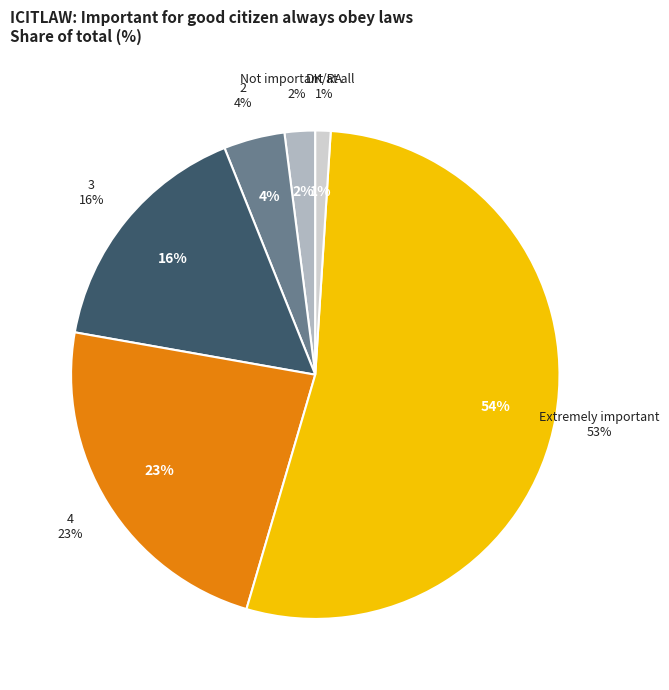

The 4 slice represents 32% of the pie. True or false?

False